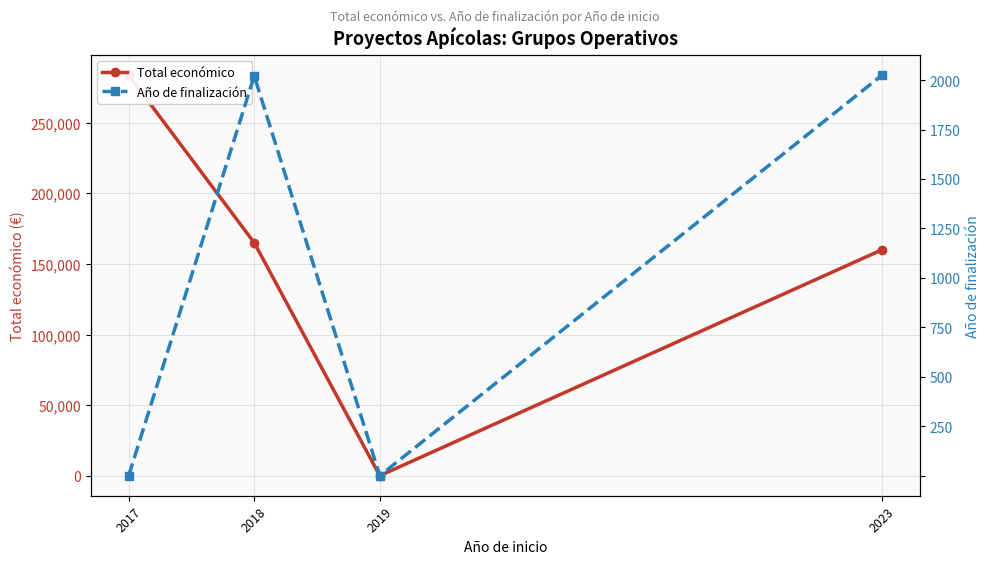

Rank the series by their maximum value, from lowest to highest.

Año de finalización, Total económico